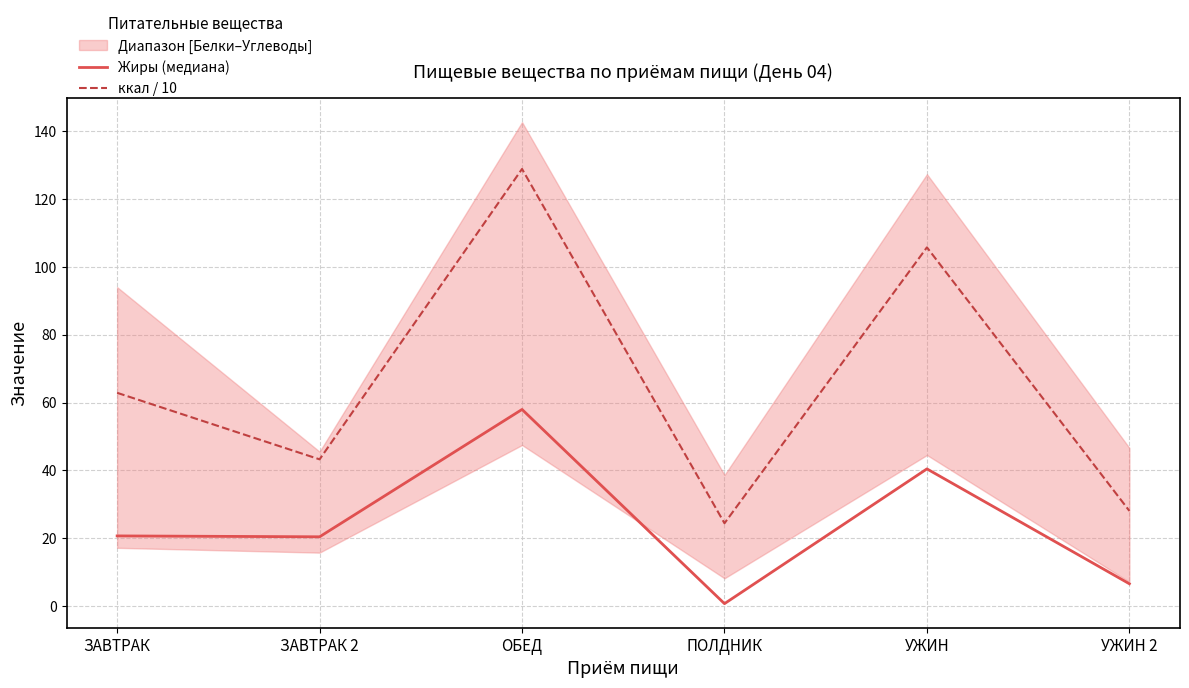

The Жиры (медиана) series shows 58.0 at ОБЕД. True or false?

True